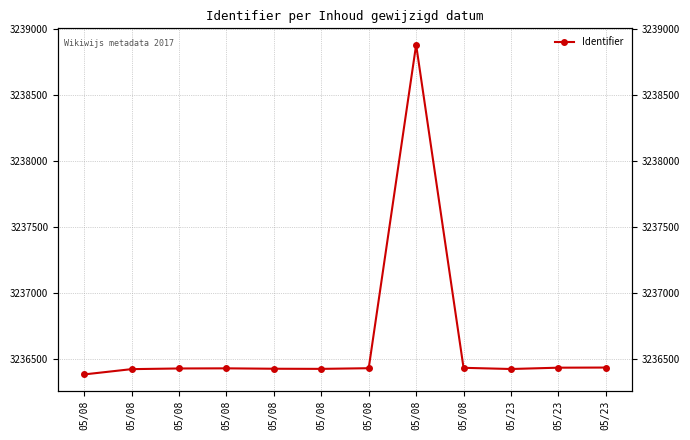

Reading right to left, extract all data points from this chart.

05/23=3236437	05/23=3236436	05/23=3236426	05/08=3236435	05/08=3238879	05/08=3236432	05/08=3236427	05/08=3236428	05/08=3236431	05/08=3236430	05/08=3236425	05/08=3236385